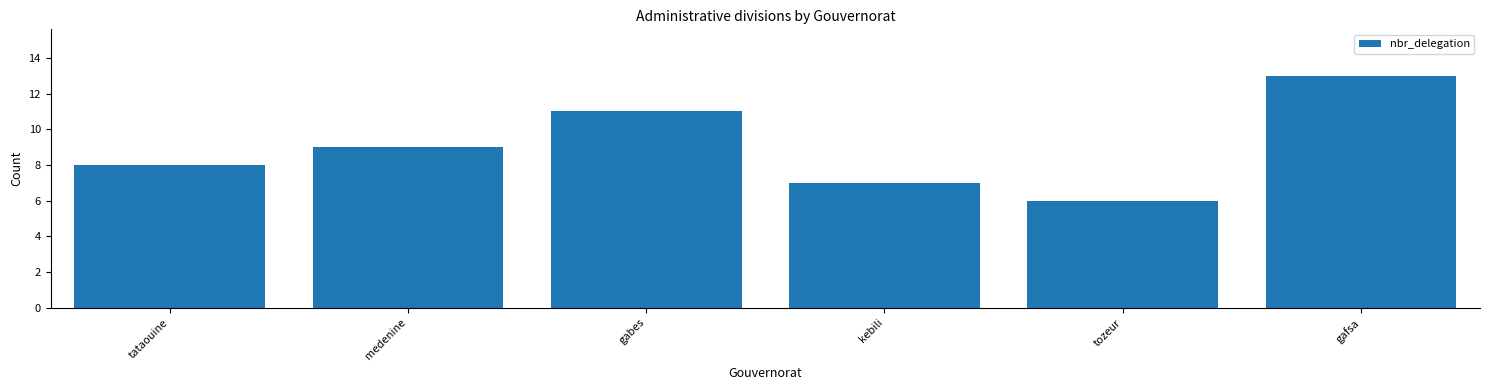

What is the change in value from tataouine to kebili?

-1